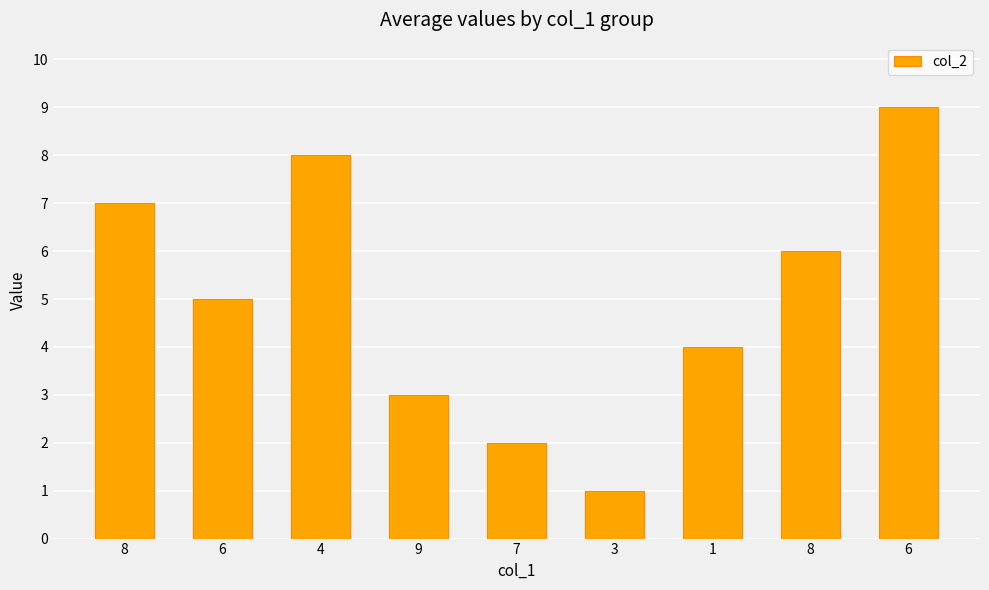

What is the label of the 3rd bar from the left?

4